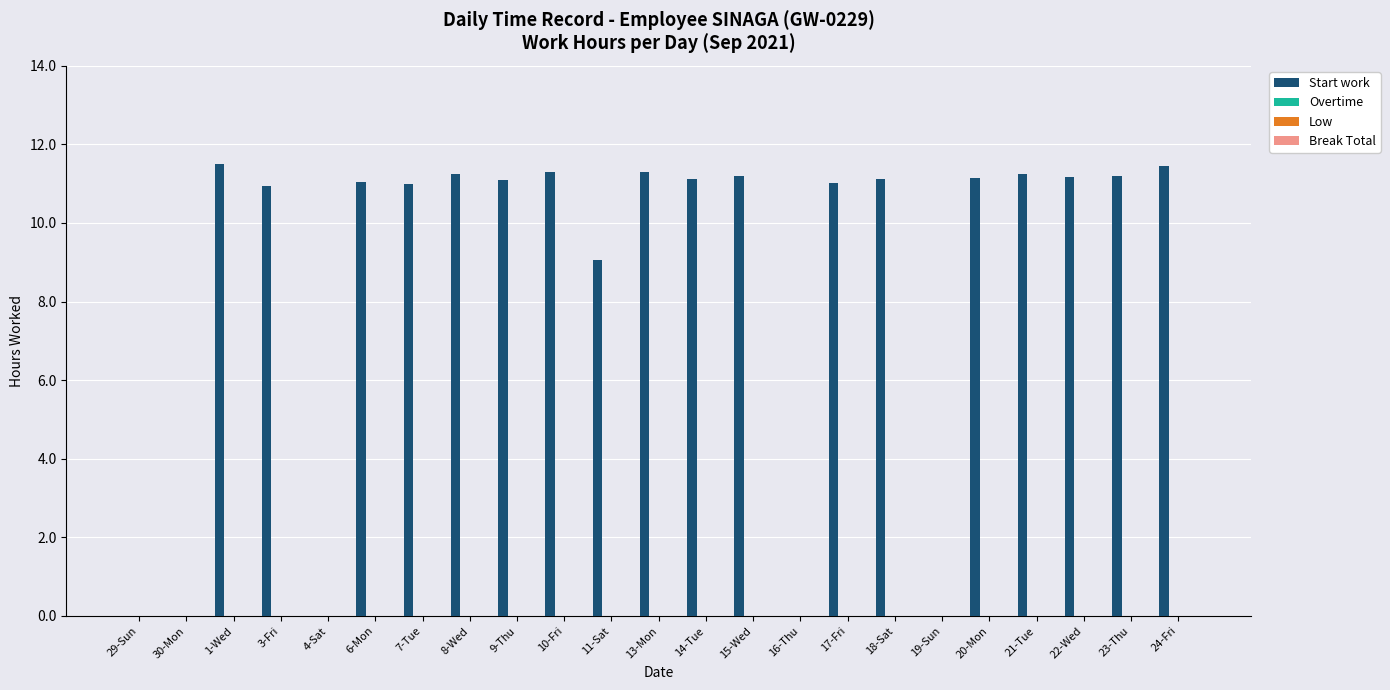

What is the sum of all values?

199.1